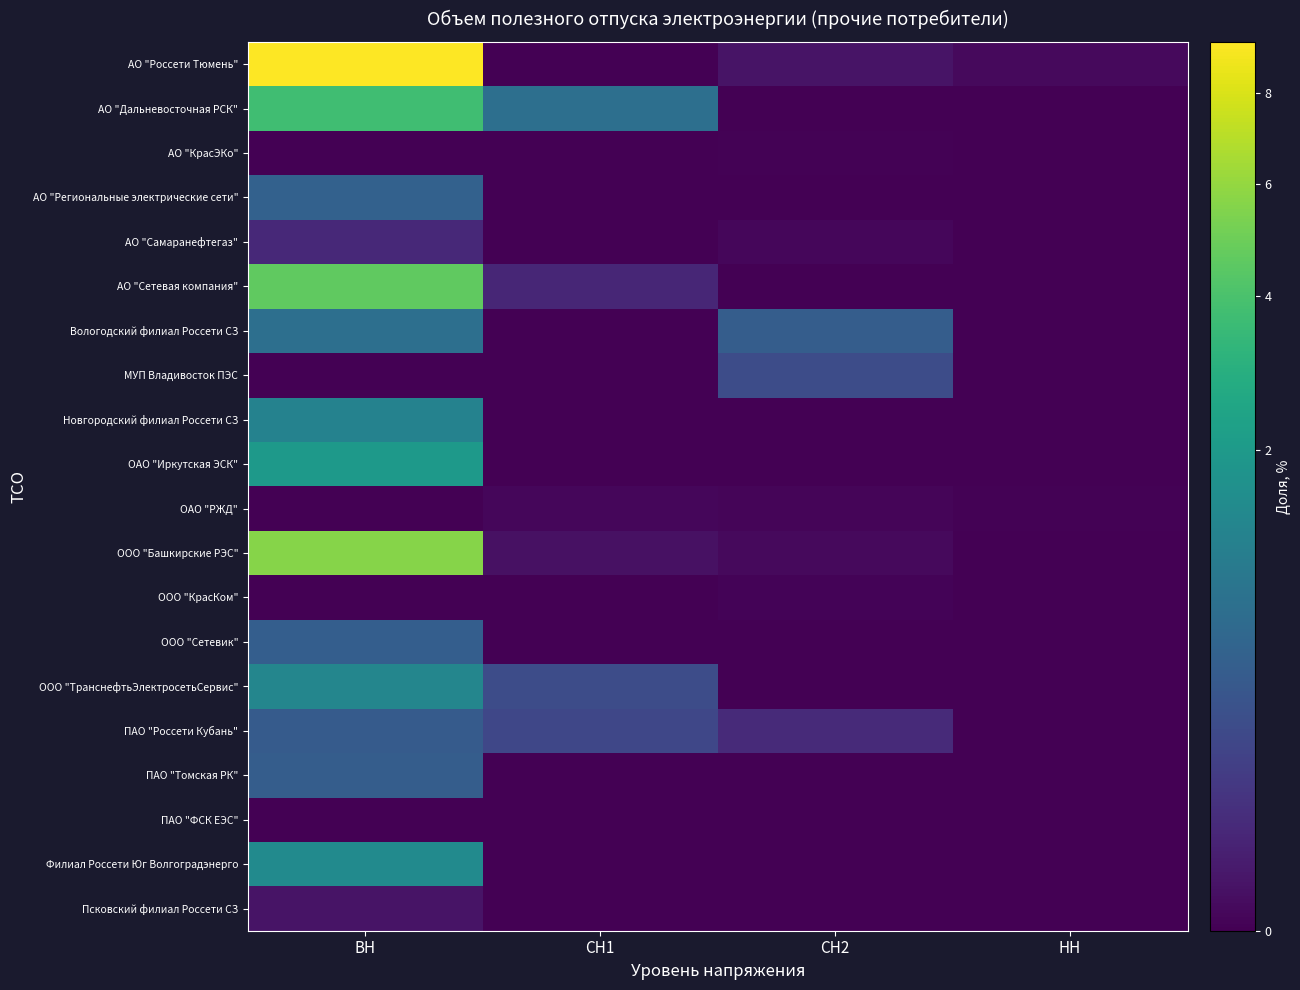

Which series has the largest total across all categories?

АО "Россети Тюмень"